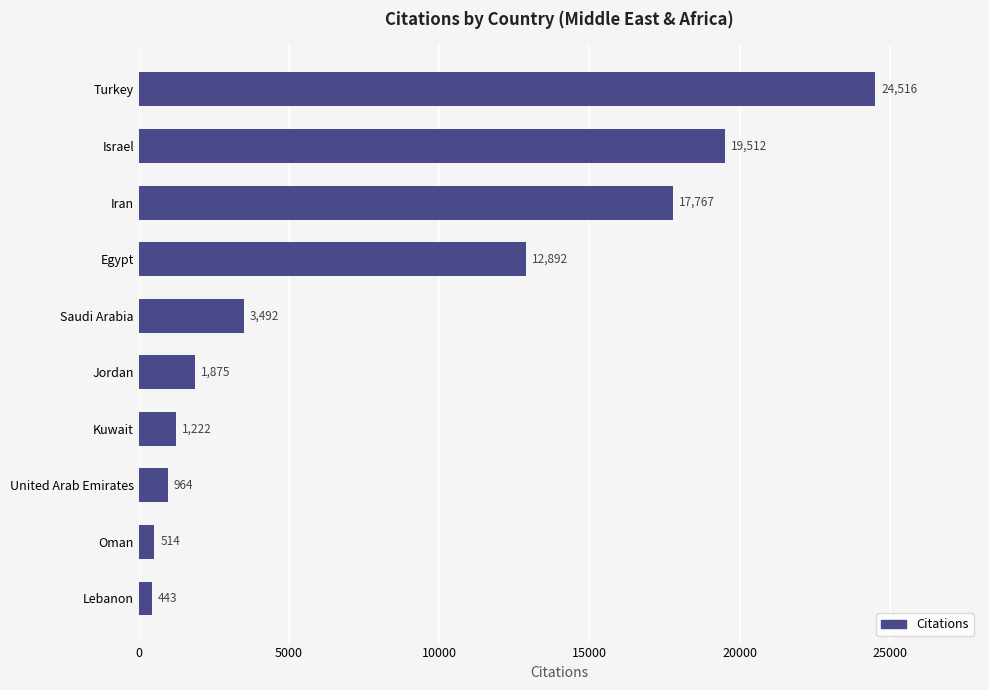

Which has a higher value, United Arab Emirates or Israel?

Israel